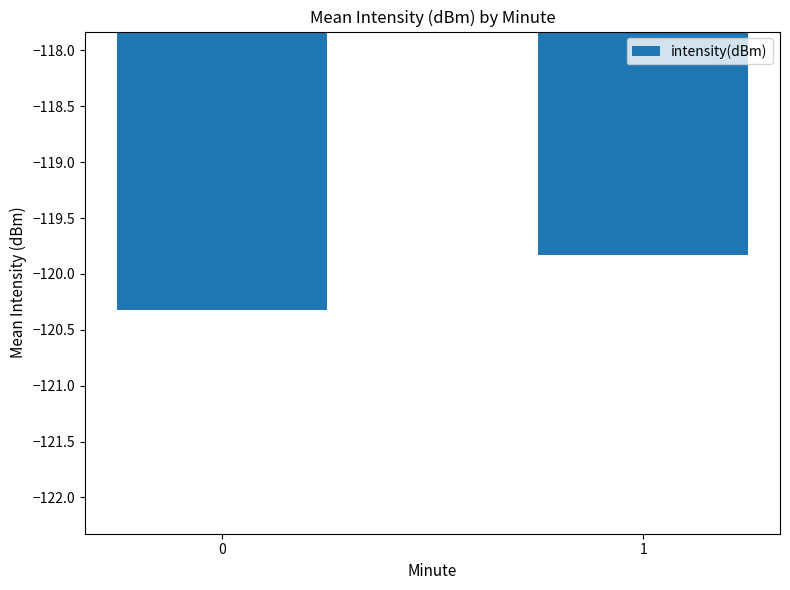

Does the chart contain stacked bars?

No